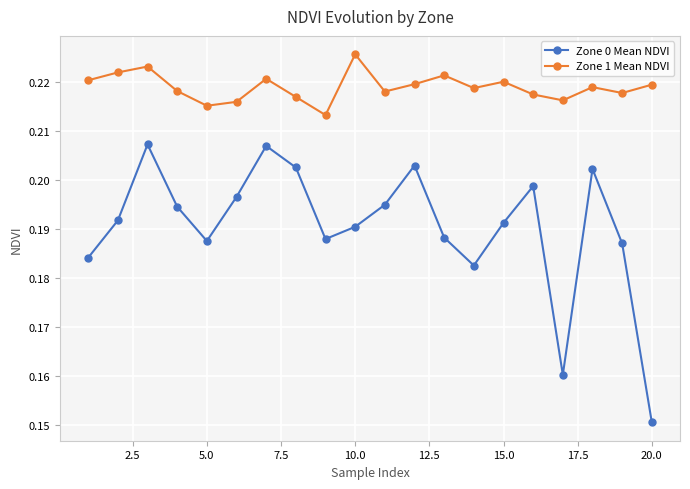

At how many categories does at least one series exceed 0?

20